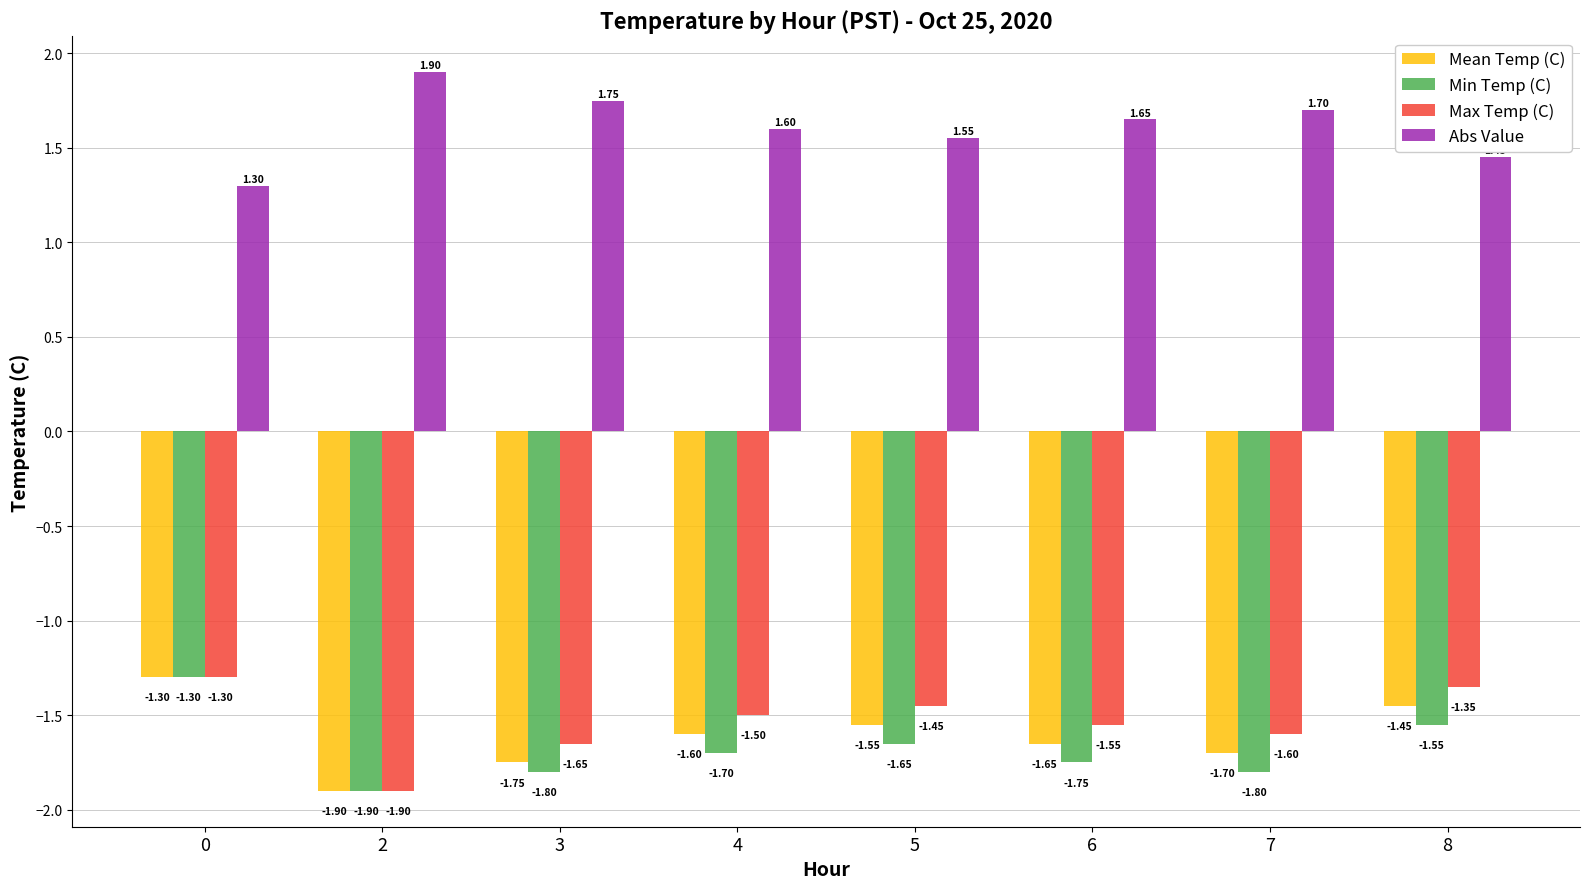

What is the value of the Min Temp (C) bar at the 7th from the left?

-1.8